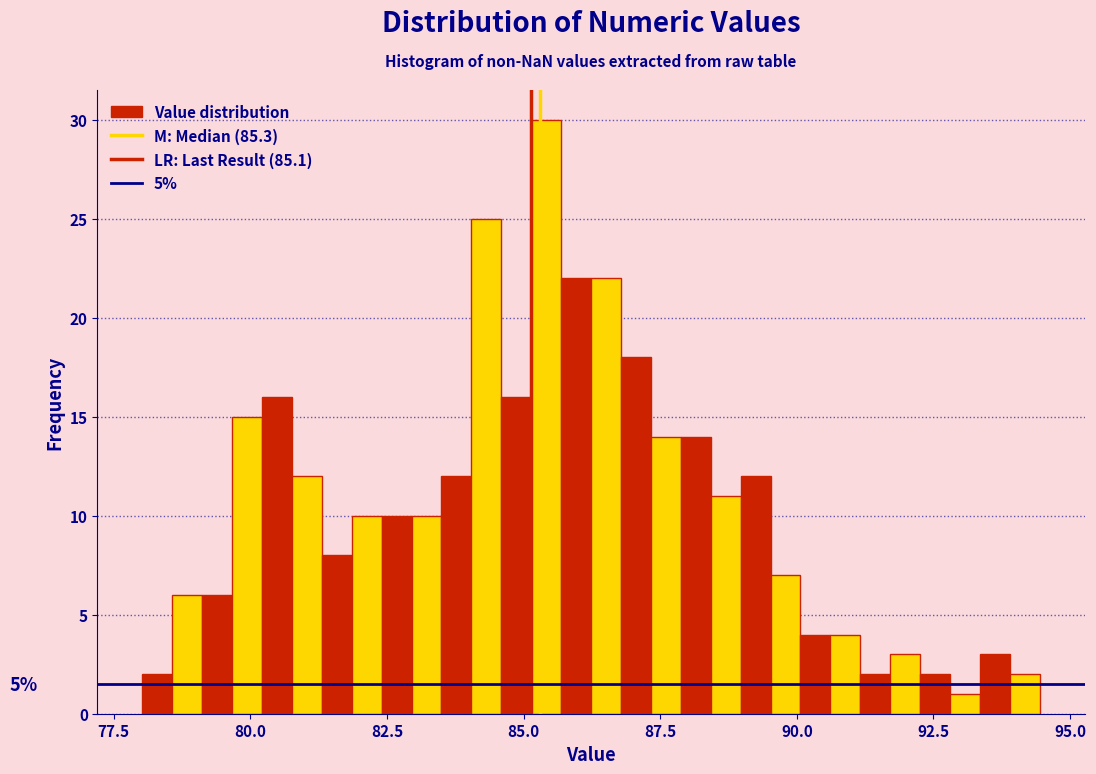

Around what value on the x-axis is the tallest bar? Give the approximate position of its centre, as read against the axis.

85.5